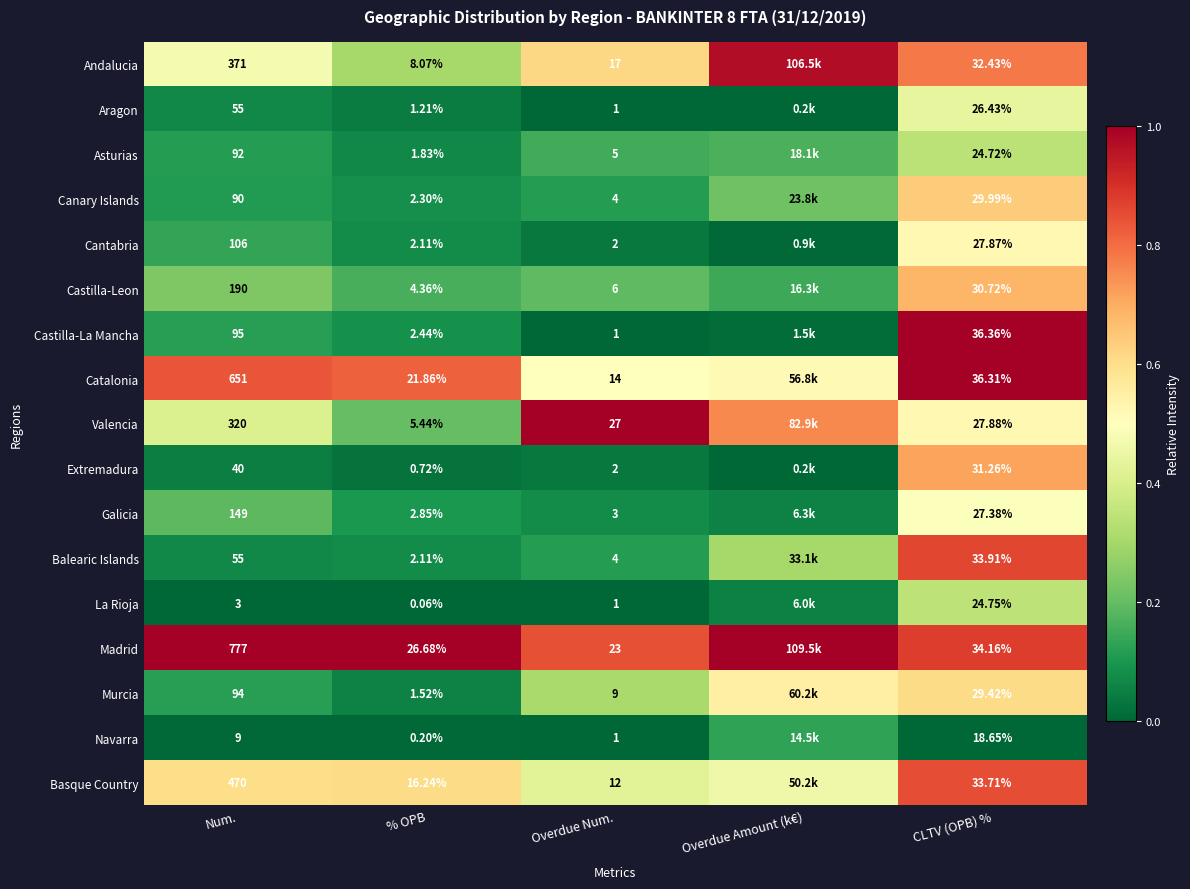

Is the value of Aragon at Num. greater than the value of Madrid at Num.?

No